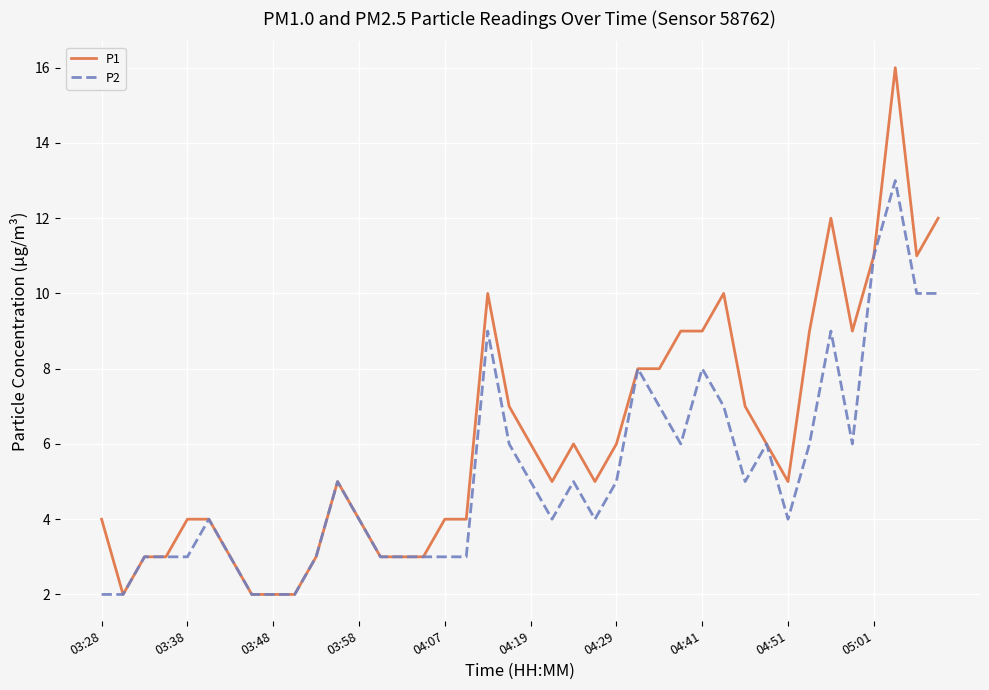

Count the number of categories in the chart.

40